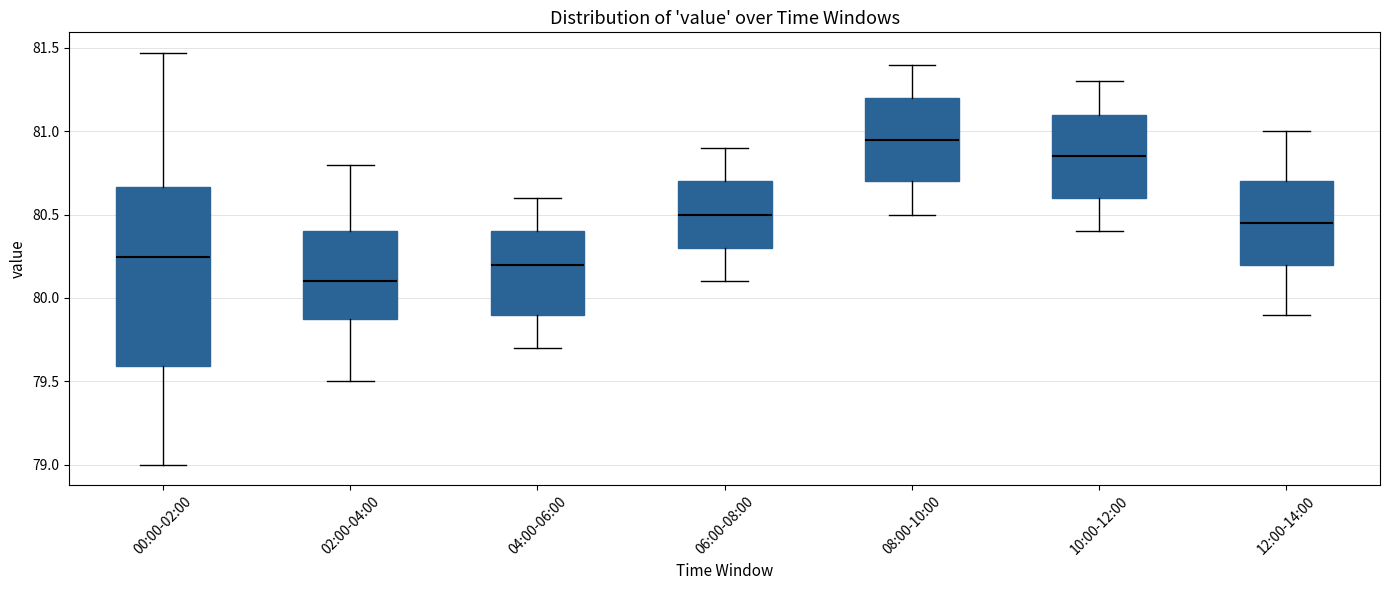

Which box is the tallest, from its lower edge to its upper edge?

00:00-02:00